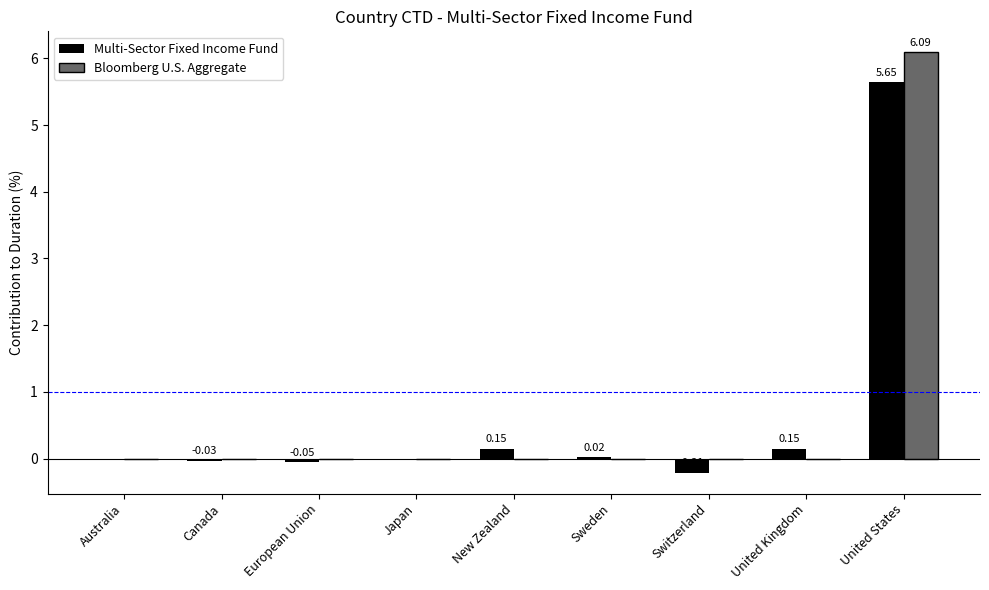

How many categories are shown in the chart?

9